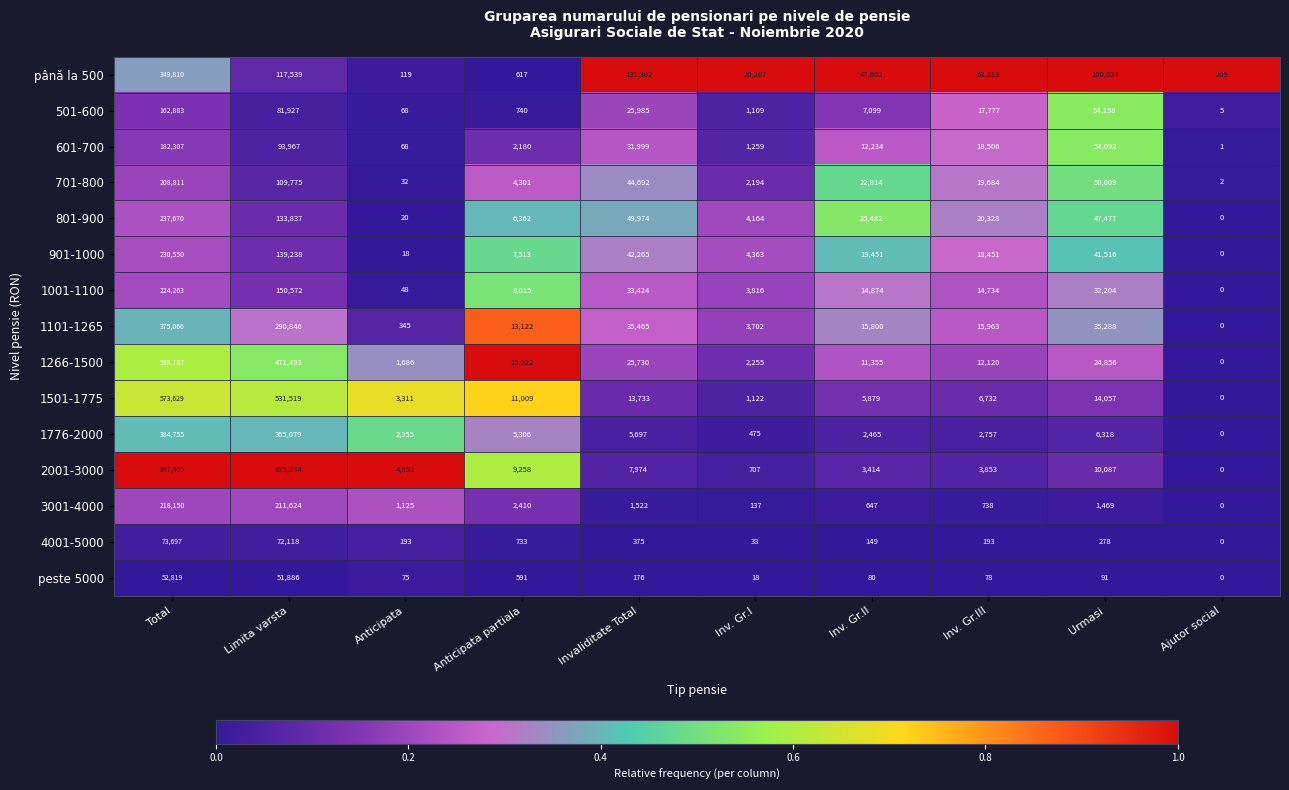

List the labels in order of 1101-1265 value, smallest first.

Ajutor social, Anticipata, Inv. Gr.I, Anticipata partiala, Inv. Gr.II, Inv. Gr.III, Urmasi, Invaliditate Total, Limita varsta, Total